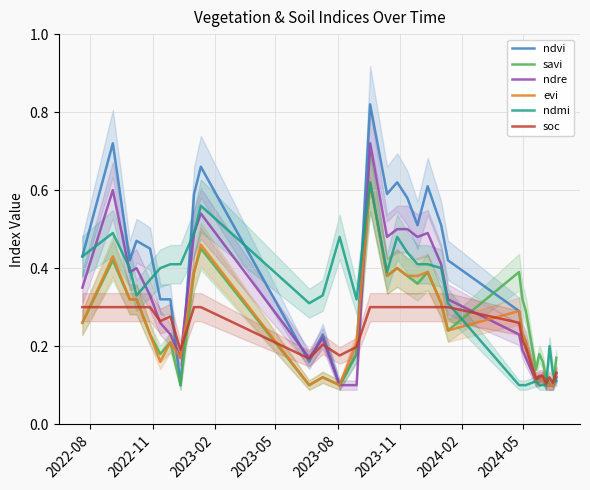

Which series has the widest spread of values?

ndvi